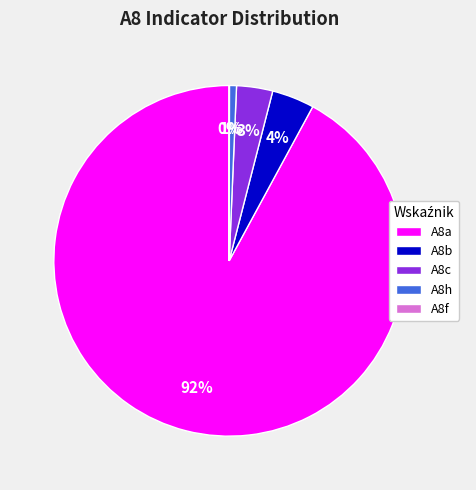

Which has a higher value, A8b or A8c?

A8b